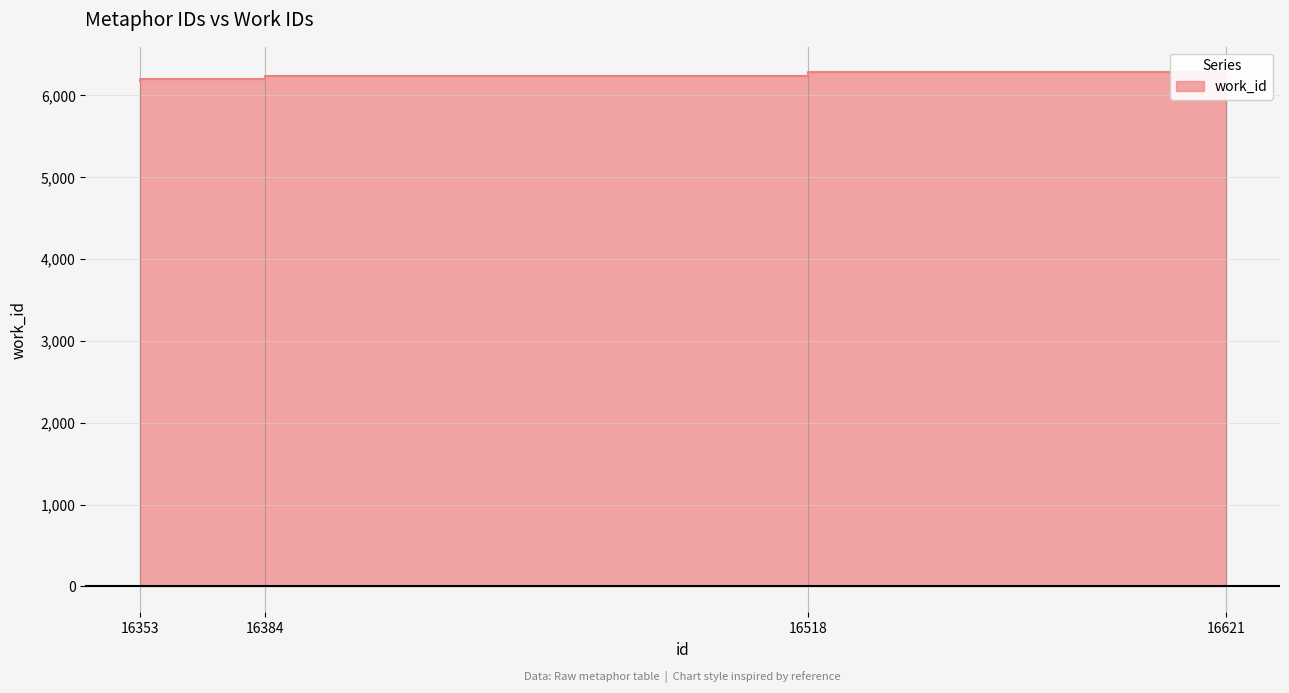

What is the ratio of the value at 16621 to the value at 16518?

1.0